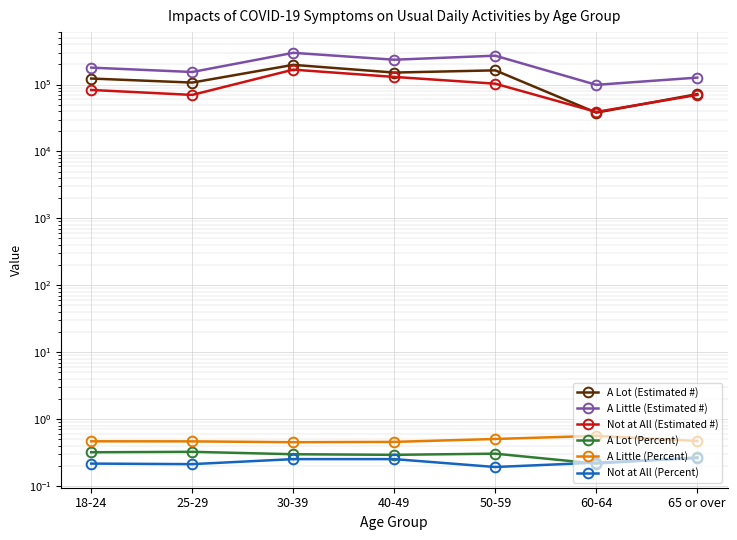

At 65 or over, list the series in order from smallest to largest.

Not at All (Percent), A Lot (Percent), A Little (Percent), Not at All (Estimated #), A Lot (Estimated #), A Little (Estimated #)